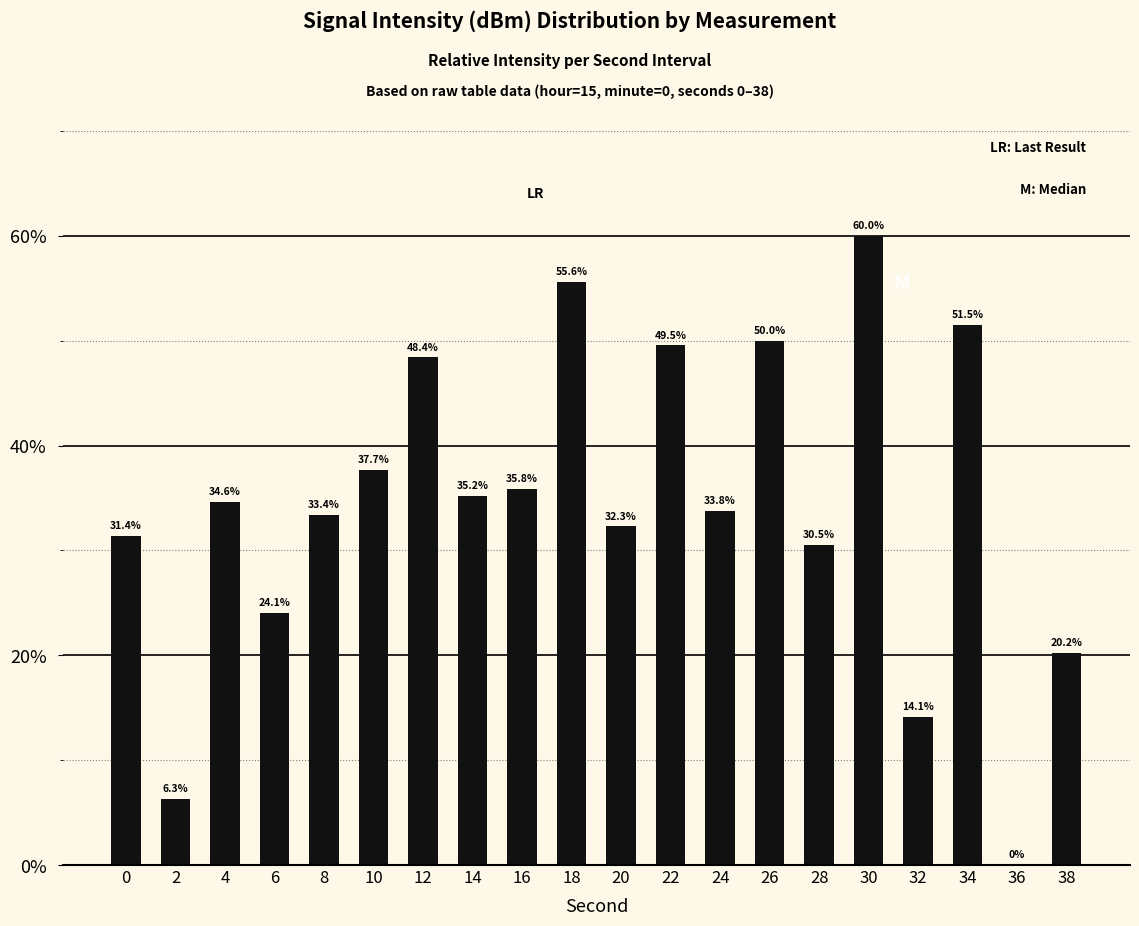

What is the ratio of the value at 10 to the value at 8?

1.1